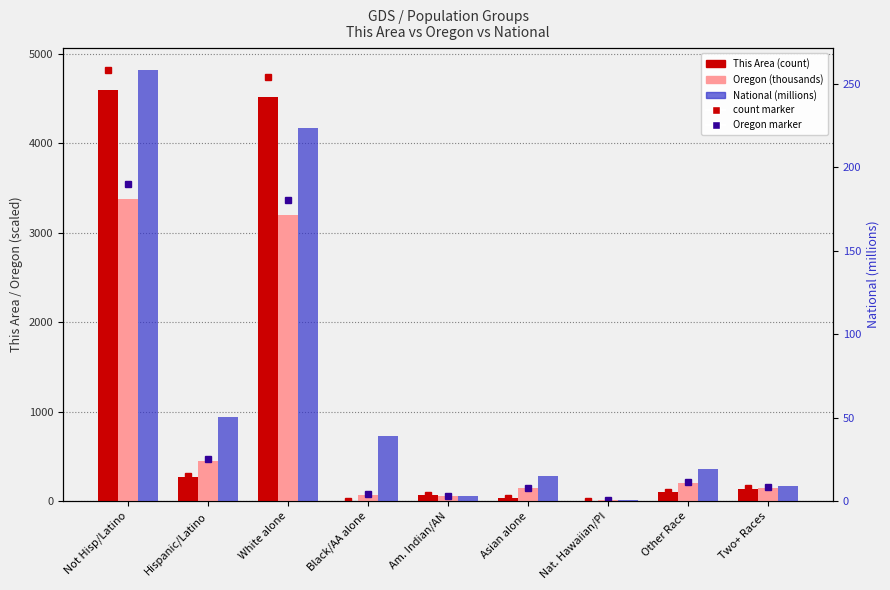

Rank the categories by This Area (count) value from highest to lowest.

Not Hisp/Latino, White alone, Hispanic/Latino, Two+ Races, Other Race, Am. Indian/AN, Asian alone, Black/AA alone, Nat. Hawaiian/PI